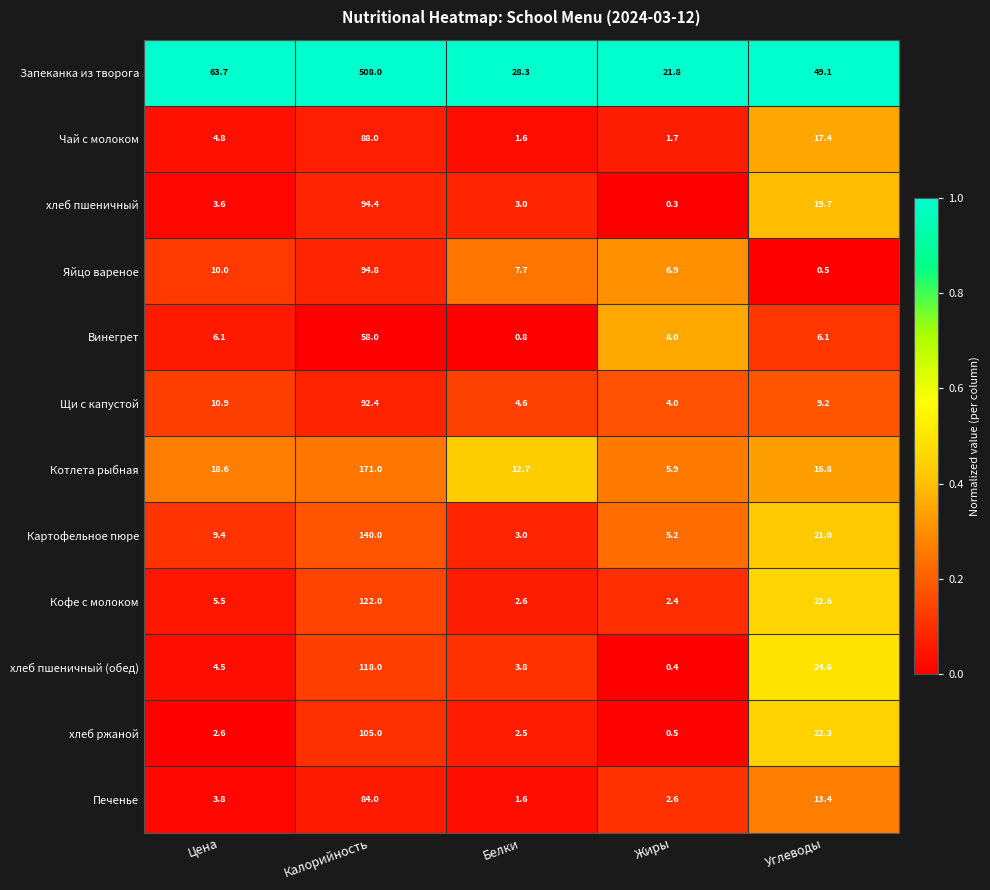

Which series has the largest range (max minus min)?

Запеканка из творога